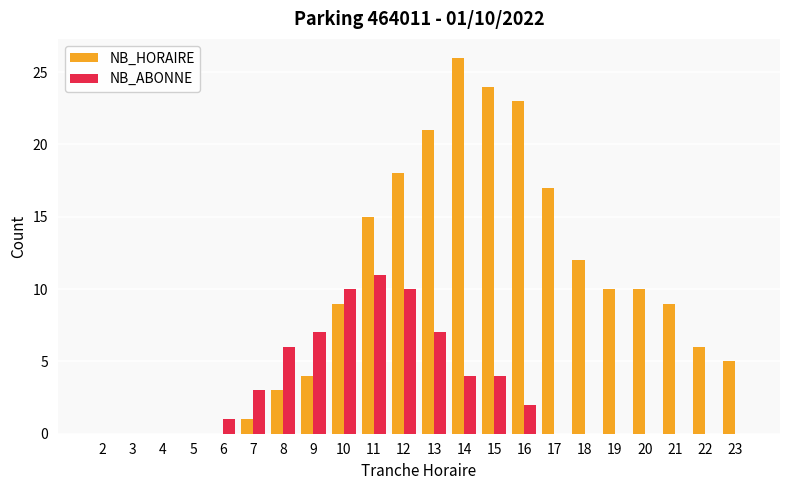

How many groups of bars are there?

22